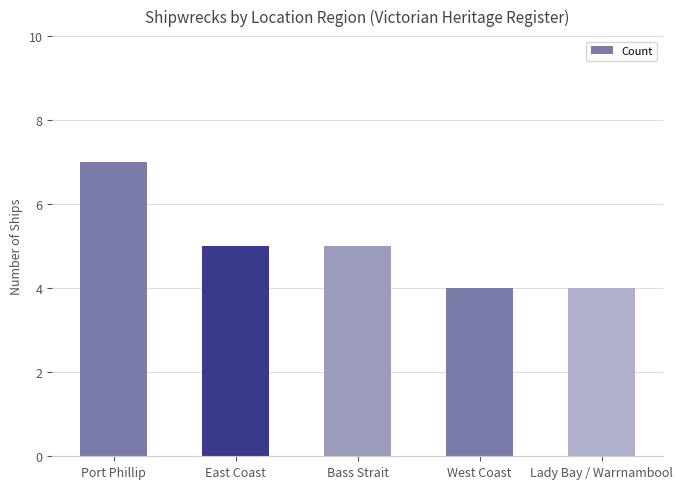

What is the label of the 1st bar from the right?

Lady Bay / Warrnambool